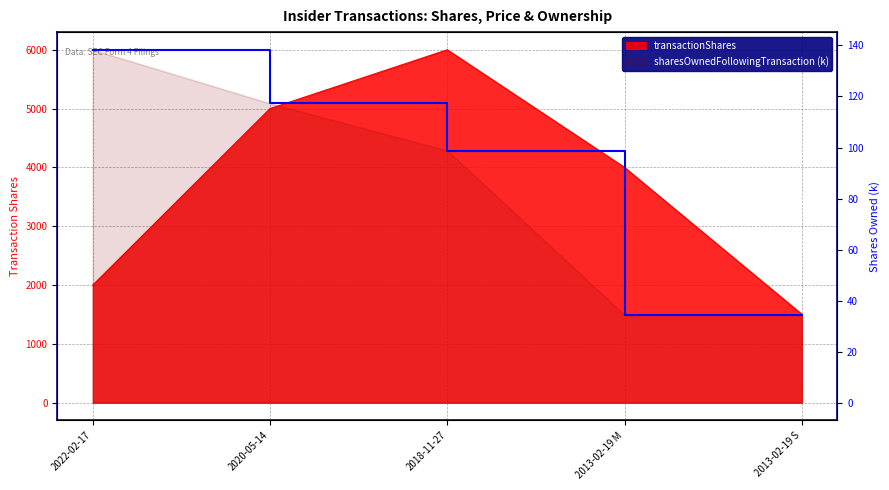

What is the total value across all series at 2020-05-14?

5117.3